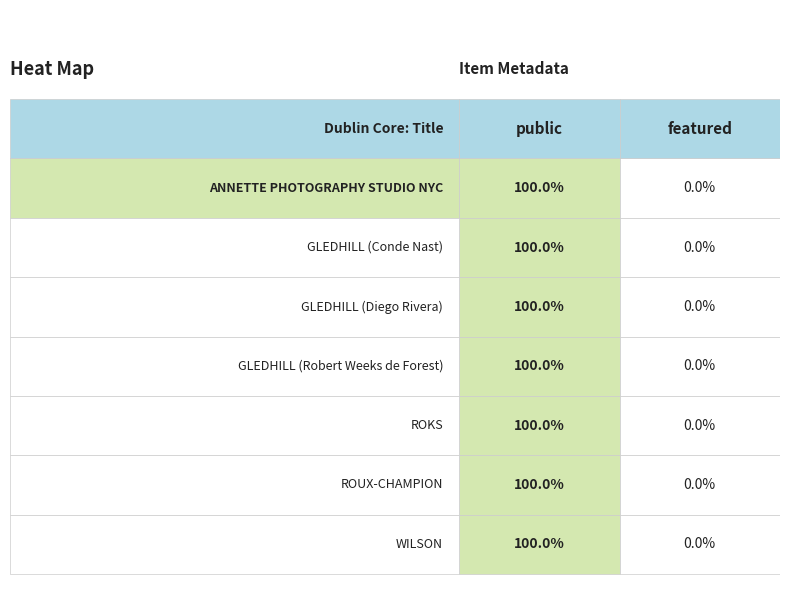

Is it true that GLEDHILL (Conde Nast) equals -1 at 1?

False